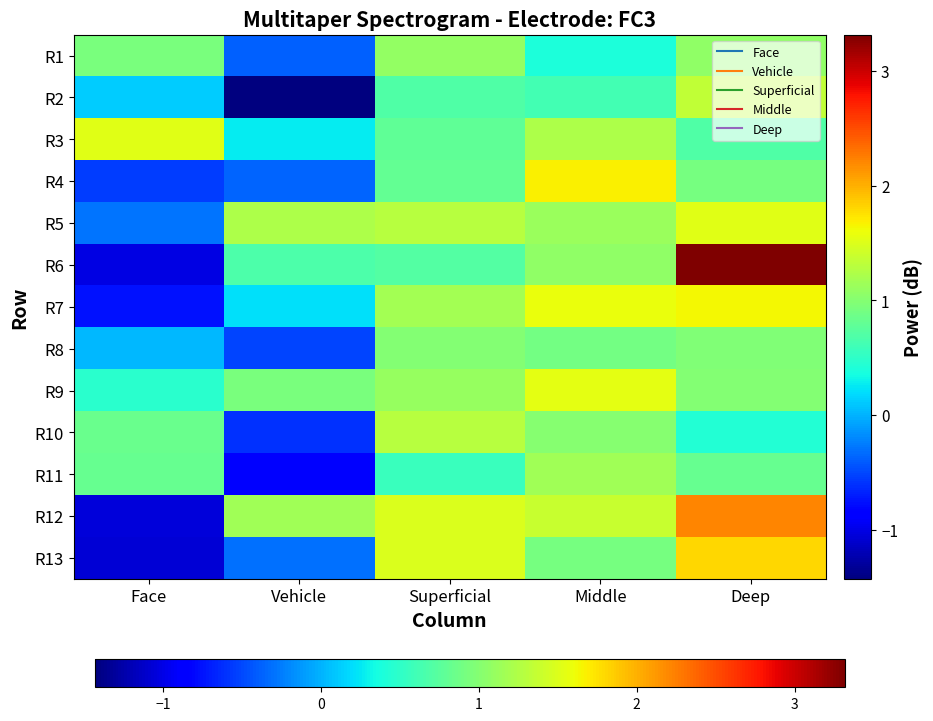

What is the minimum value shown in the chart?

-1.4